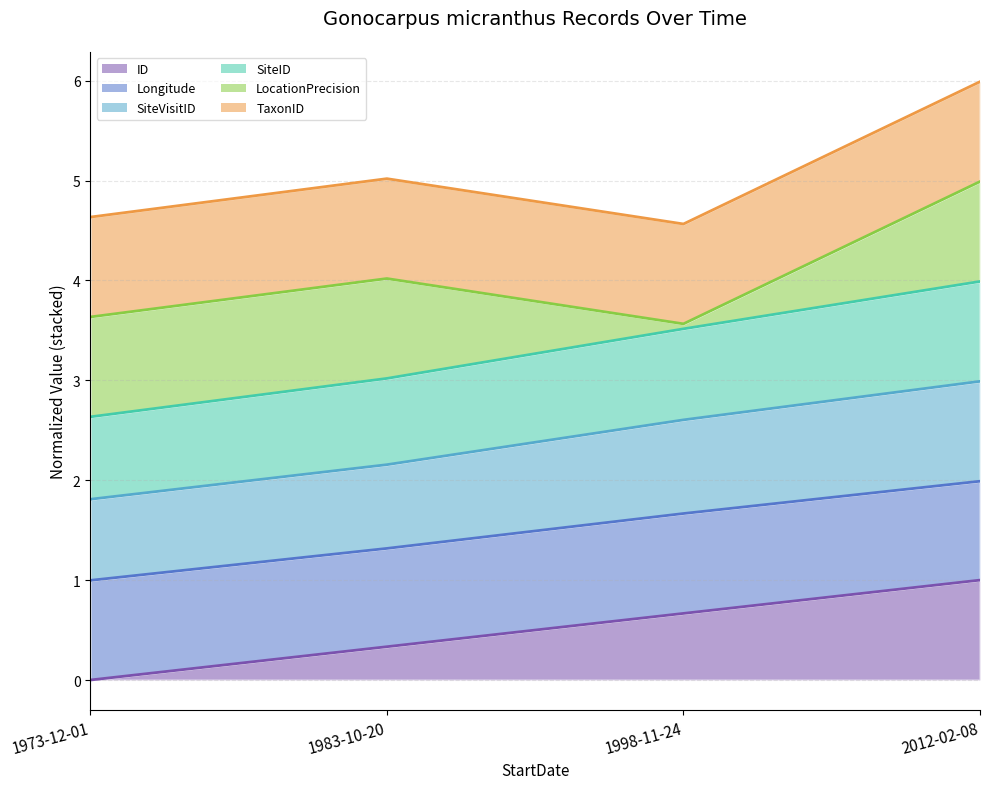

How many data points does each series have?

4